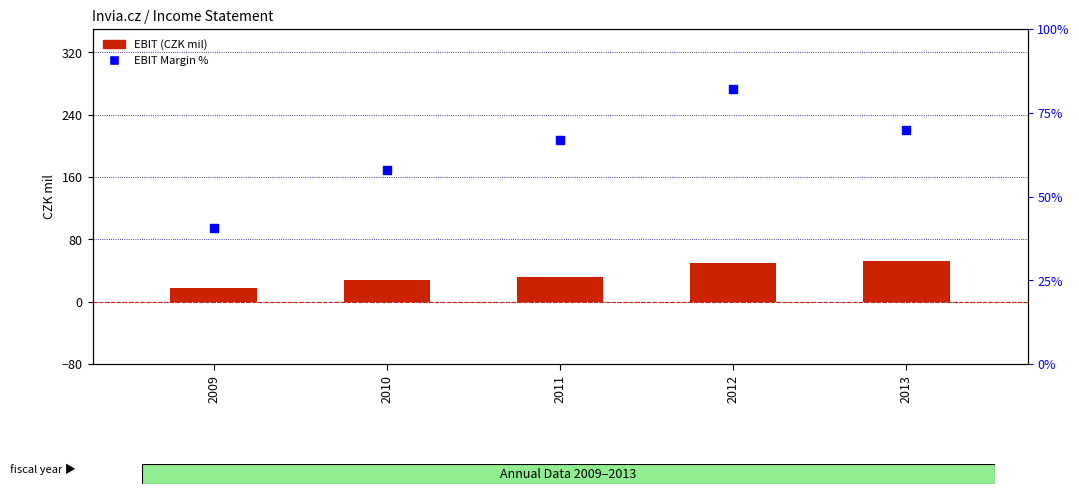

What is the total value across all series at 2010?

42.4